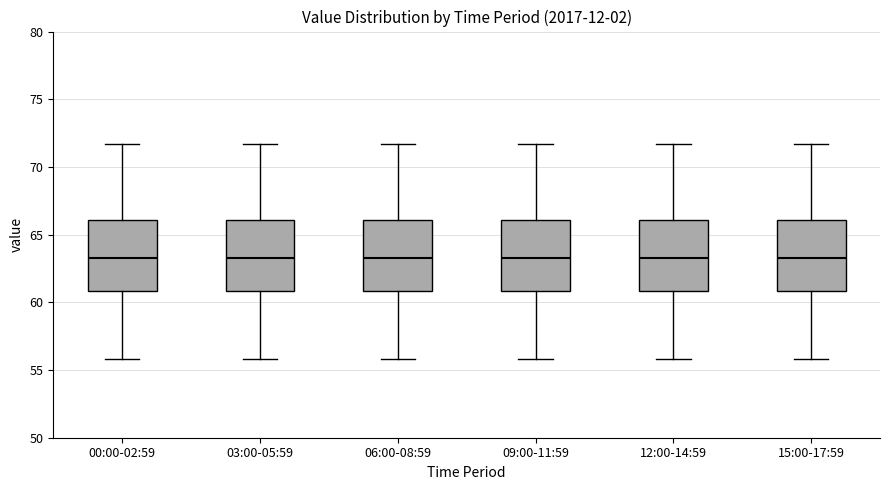

Reading left to right, read every box against the y-axis: the position of its median line, the range the box covers, and the ends of its whiskers. The values are not printed on the chart, so give them approximately, as read against the axis.

00:00-02:59: median 63.5, box 61.0 to 66.0, whiskers 56.0 to 71.5
03:00-05:59: median 63.5, box 61.0 to 66.0, whiskers 56.0 to 71.5
06:00-08:59: median 63.5, box 61.0 to 66.0, whiskers 56.0 to 71.5
09:00-11:59: median 63.5, box 61.0 to 66.0, whiskers 56.0 to 71.5
12:00-14:59: median 63.5, box 61.0 to 66.0, whiskers 56.0 to 71.5
15:00-17:59: median 63.5, box 61.0 to 66.0, whiskers 56.0 to 71.5